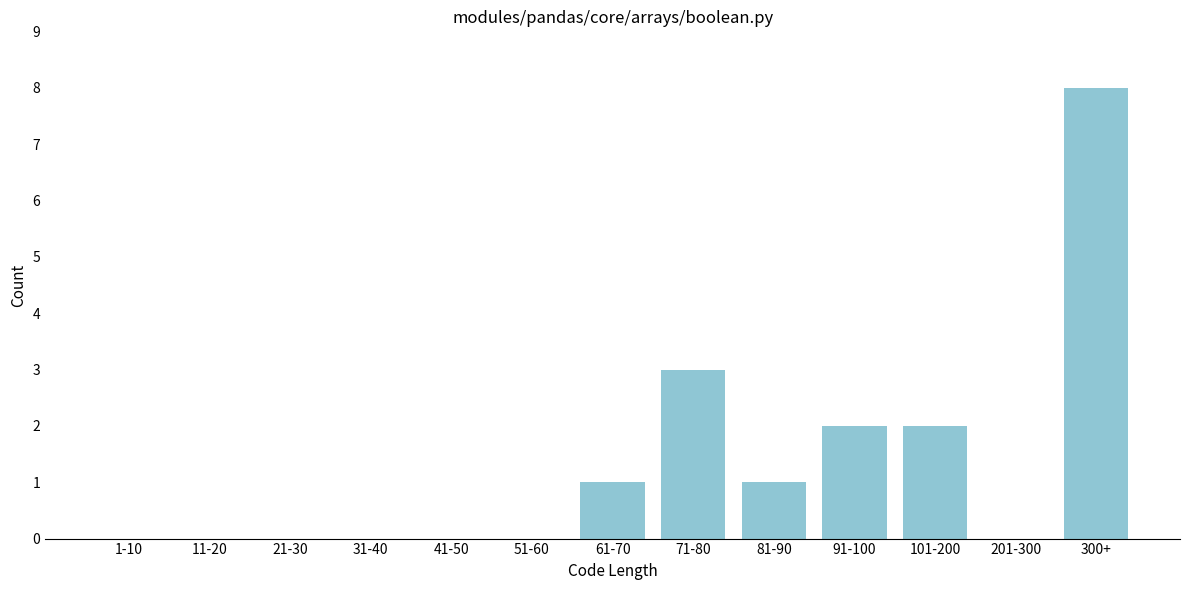

Reading left to right, list all the values displayed in this chart.

1-10=0	11-20=0	21-30=0	31-40=0	41-50=0	51-60=0	61-70=1	71-80=3	81-90=1	91-100=2	101-200=2	201-300=0	300+=8